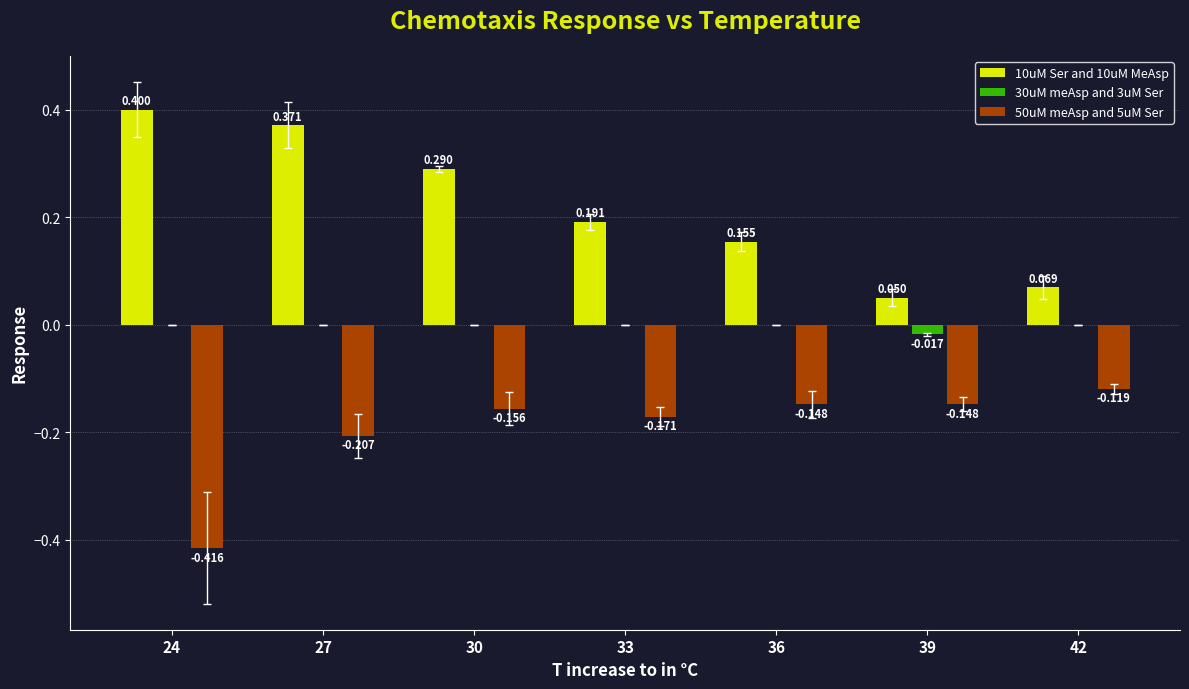

Is the value of 50uM meAsp and 5uM Ser at 30 greater than the value of 30uM meAsp and 3uM Ser at 33?

No